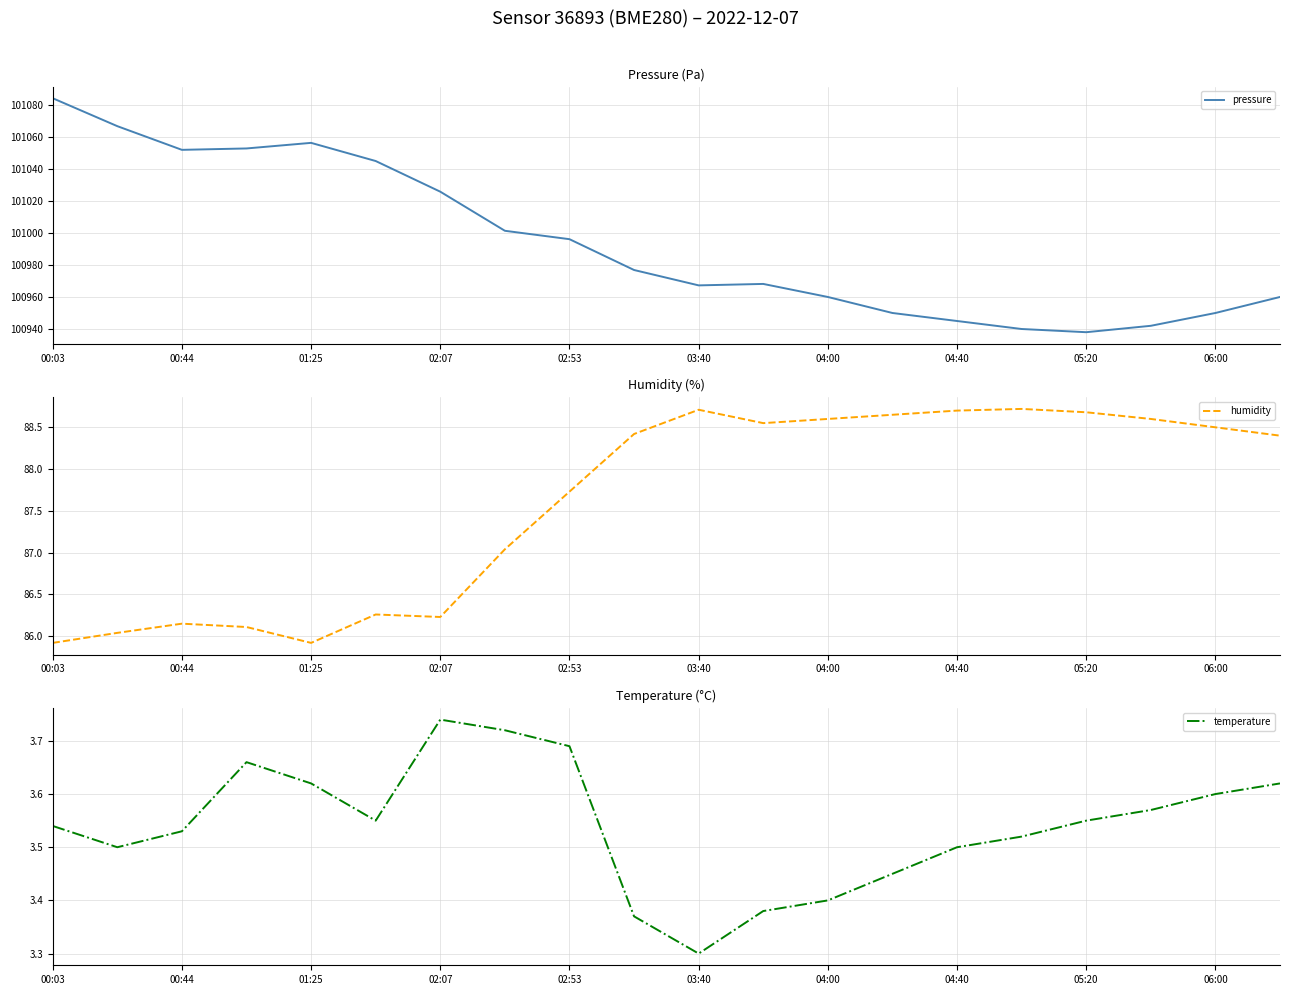

How many values in the pressure series are below 100976?

10